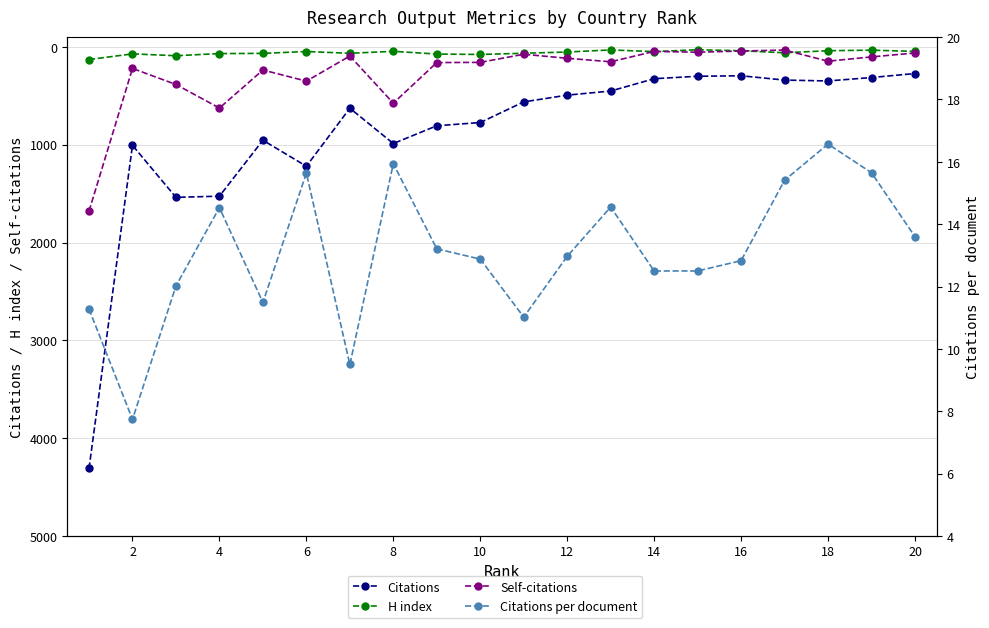

Which series changed the most between 4 and 20?

Citations